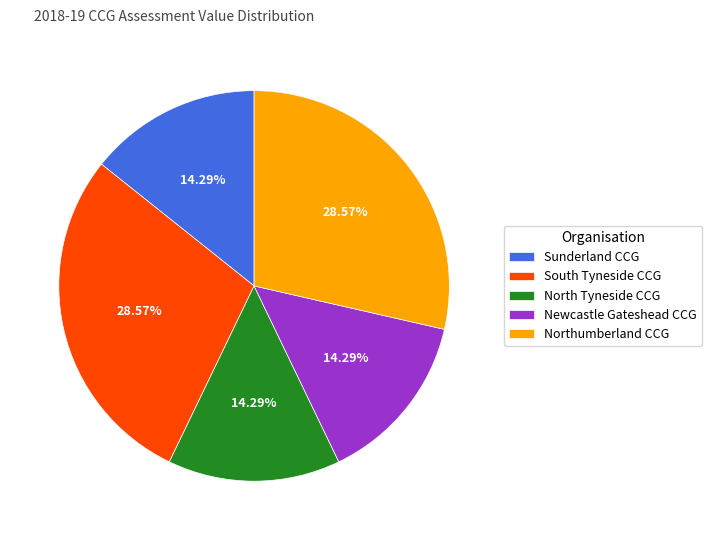

Approximately how many times larger is the value at Sunderland CCG compared to Northumberland CCG?

0.5